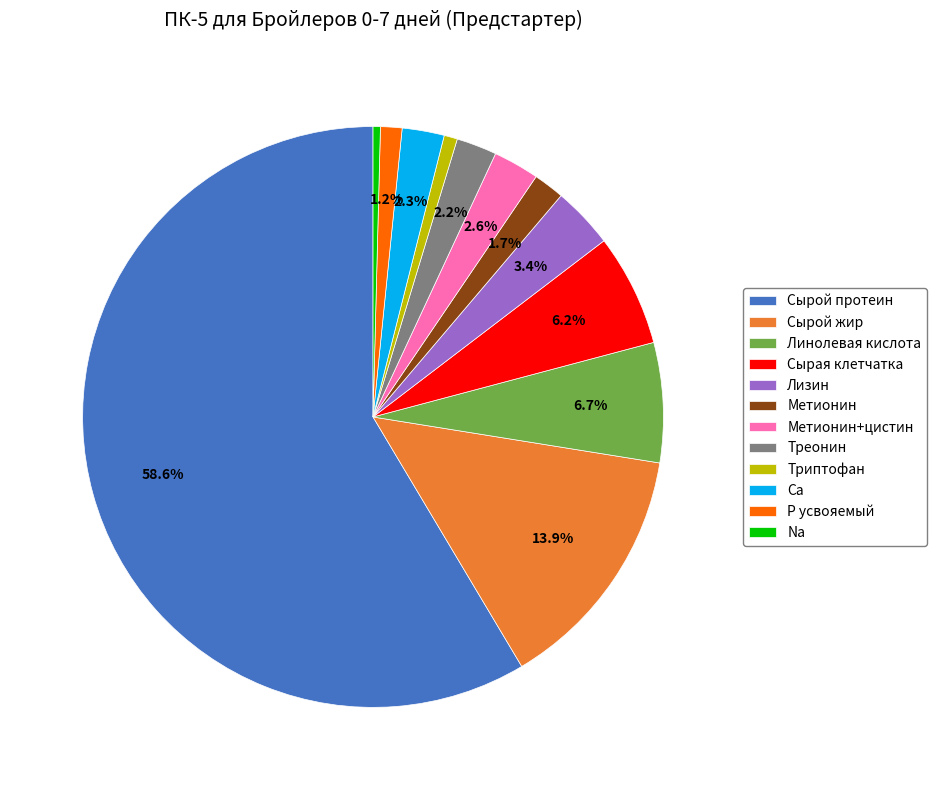

To the nearest percent, what portion does Метионин represent?

2%